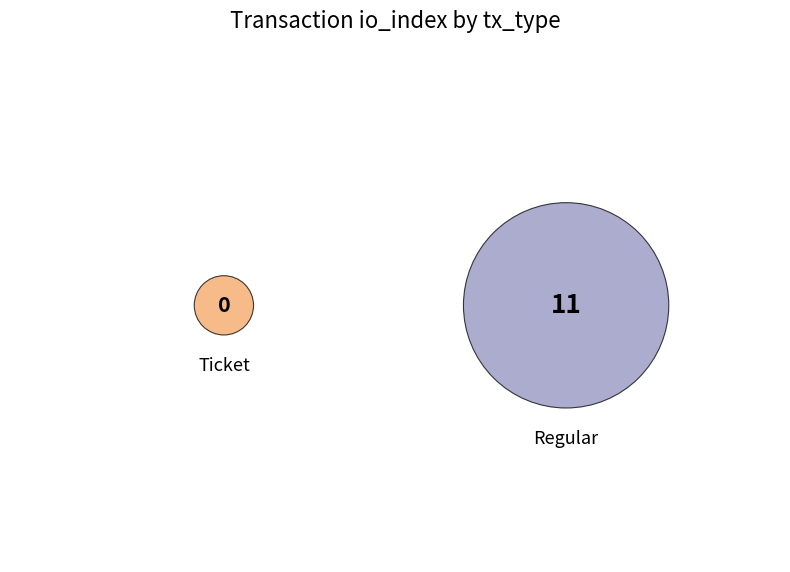

Which slice is the smallest?

Ticket